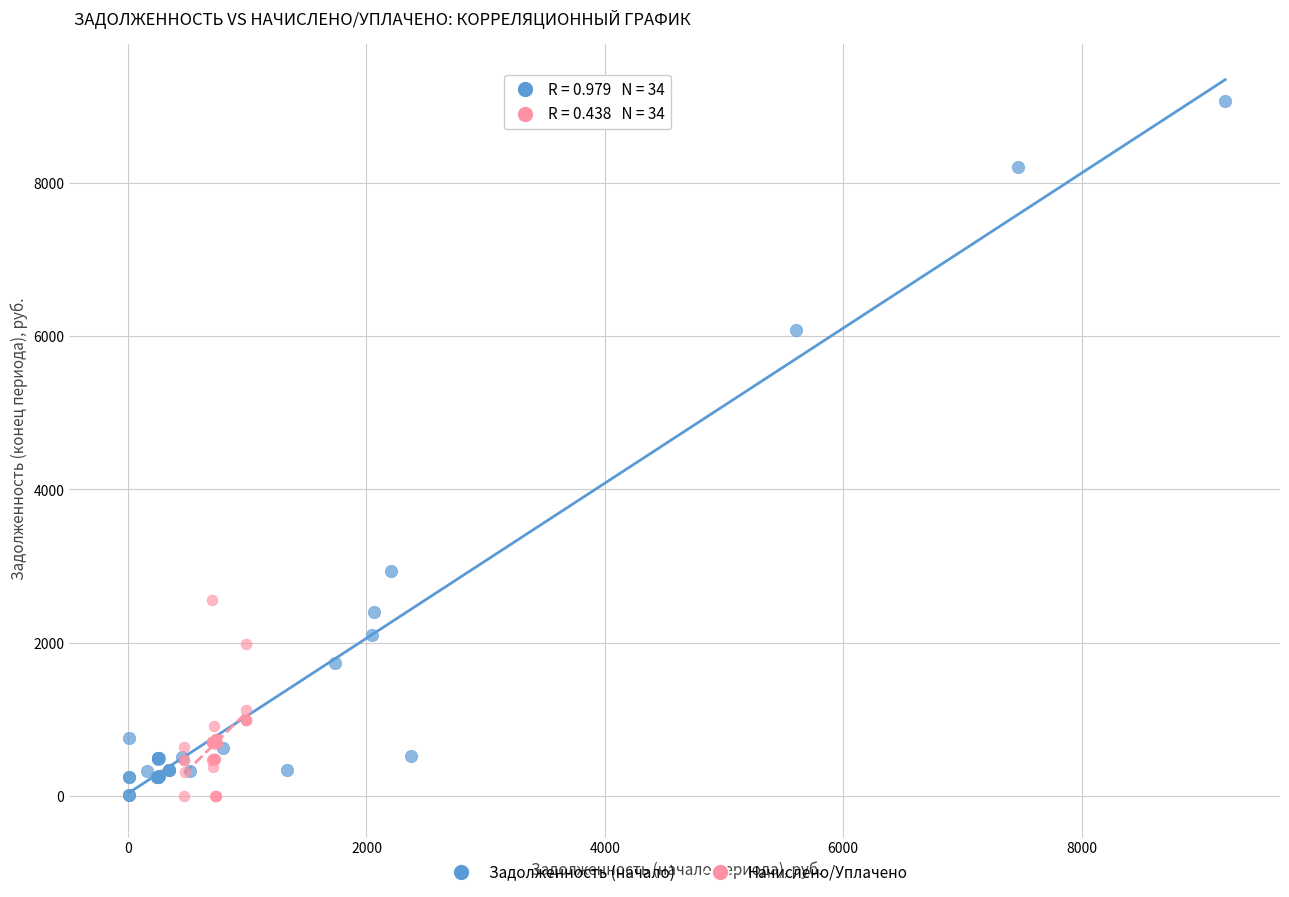

Which series reaches the maximum Y coordinate?

Задолженность (начало)